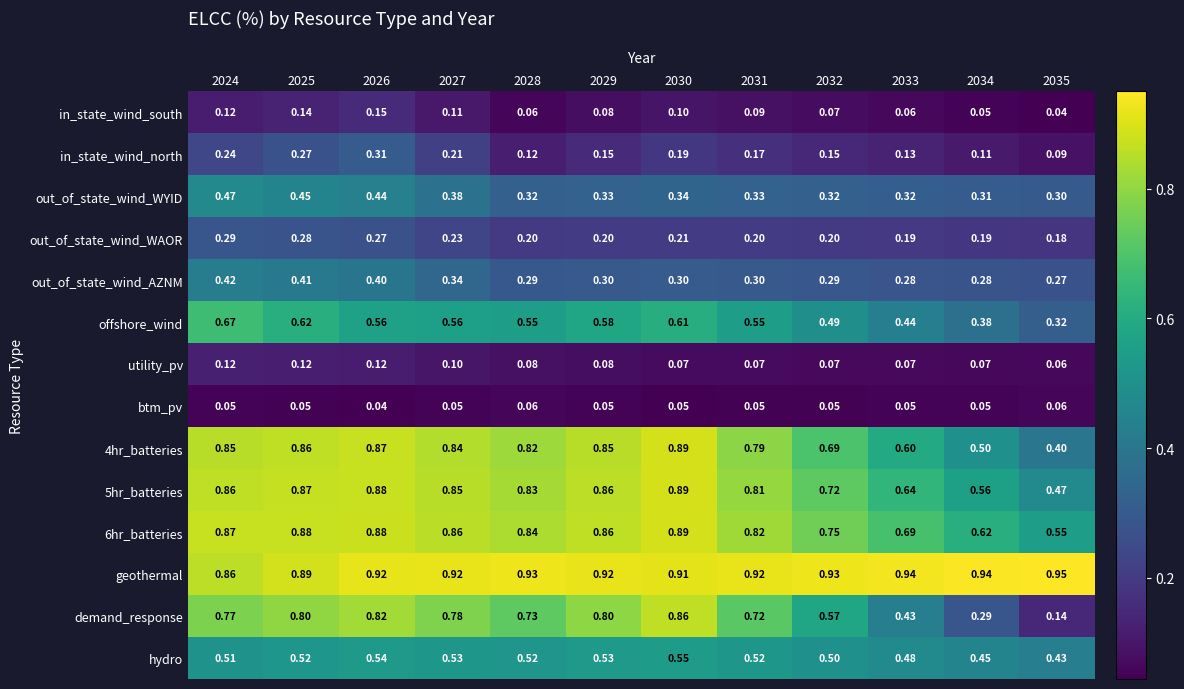

Which series has the widest spread of values?

demand_response